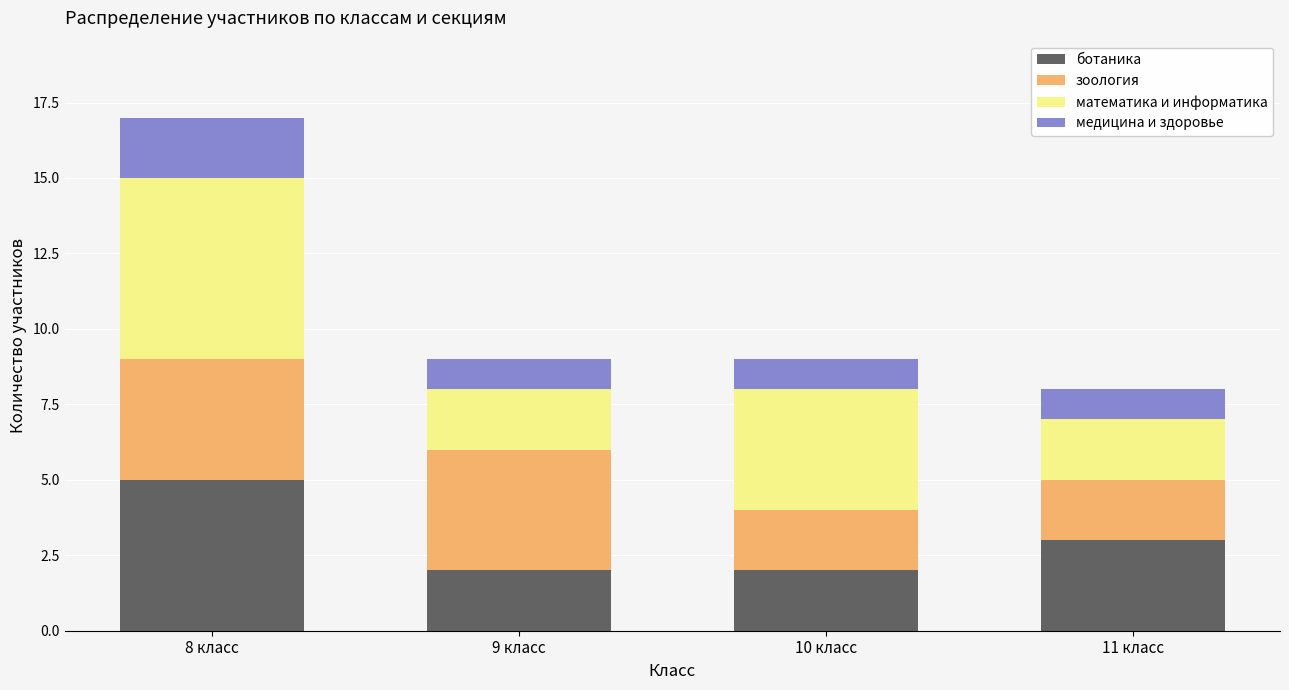

True or false: ботаника has a value of 9 at 8 класс.

False